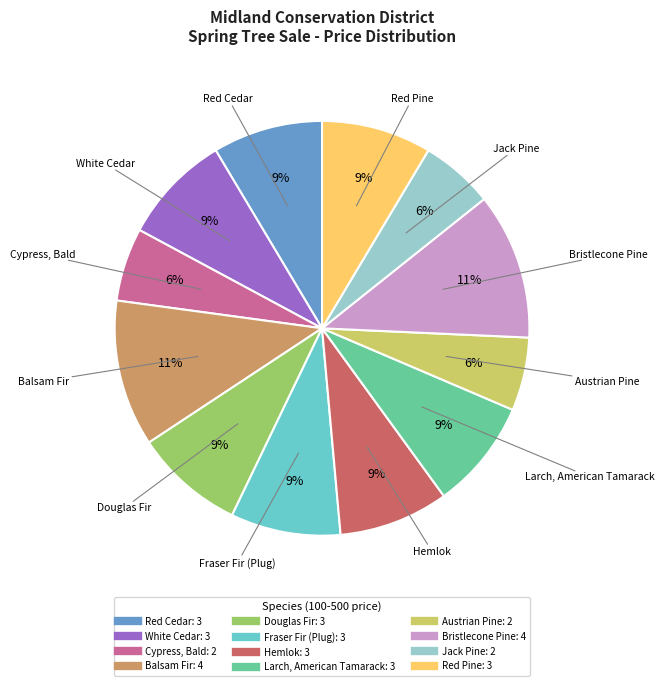

Is there any slice that represents more than half of the pie?

No